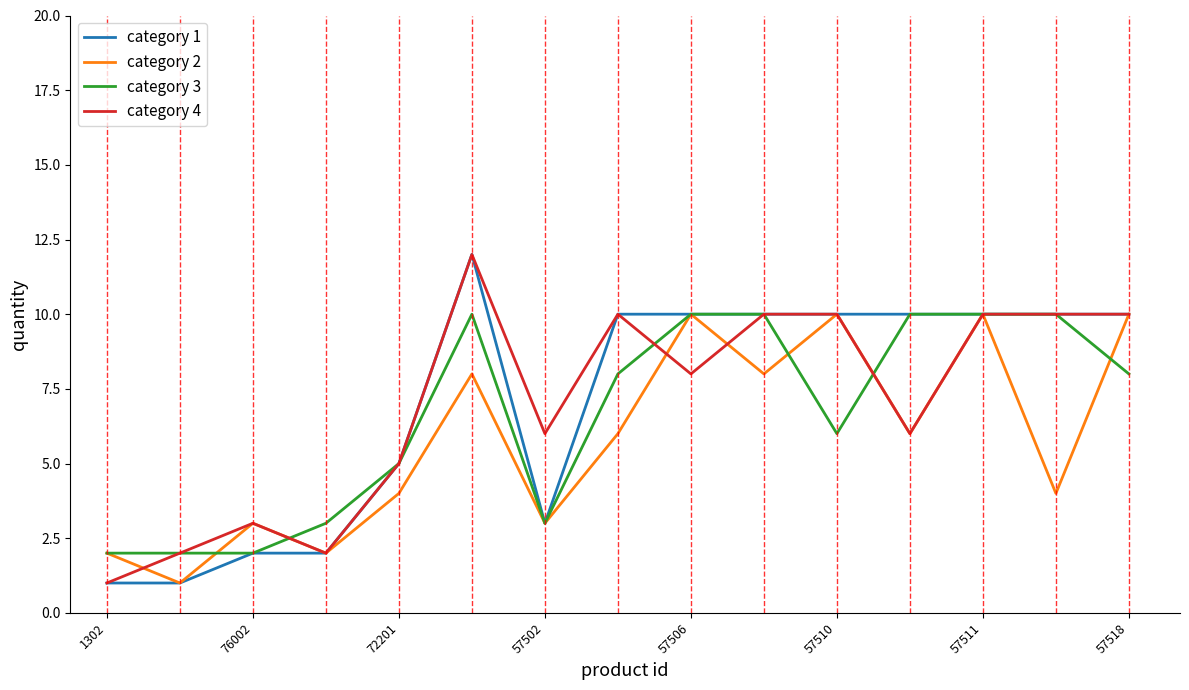

Reading right to left, extract all data points from this chart.

category 1: 10	10	10	10	10	10	10	10	3	12	5	2	2	1	1
category 2: 10	4	10	6	10	8	10	6	3	8	4	2	3	1	2
category 3: 8	10	10	10	6	10	10	8	3	10	5	3	2	2	2
category 4: 10	10	10	6	10	10	8	10	6	12	5	2	3	2	1